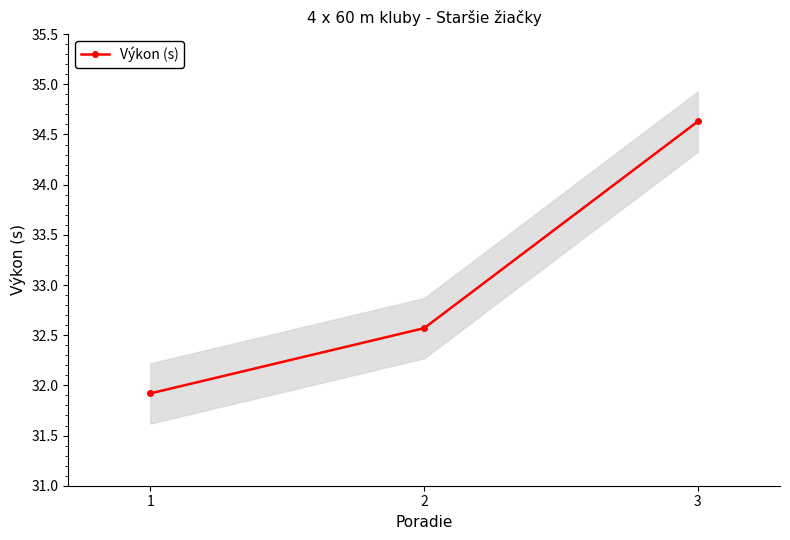

Reading right to left, list all the values displayed in this chart.

3=34.6	2=32.6	1=31.9